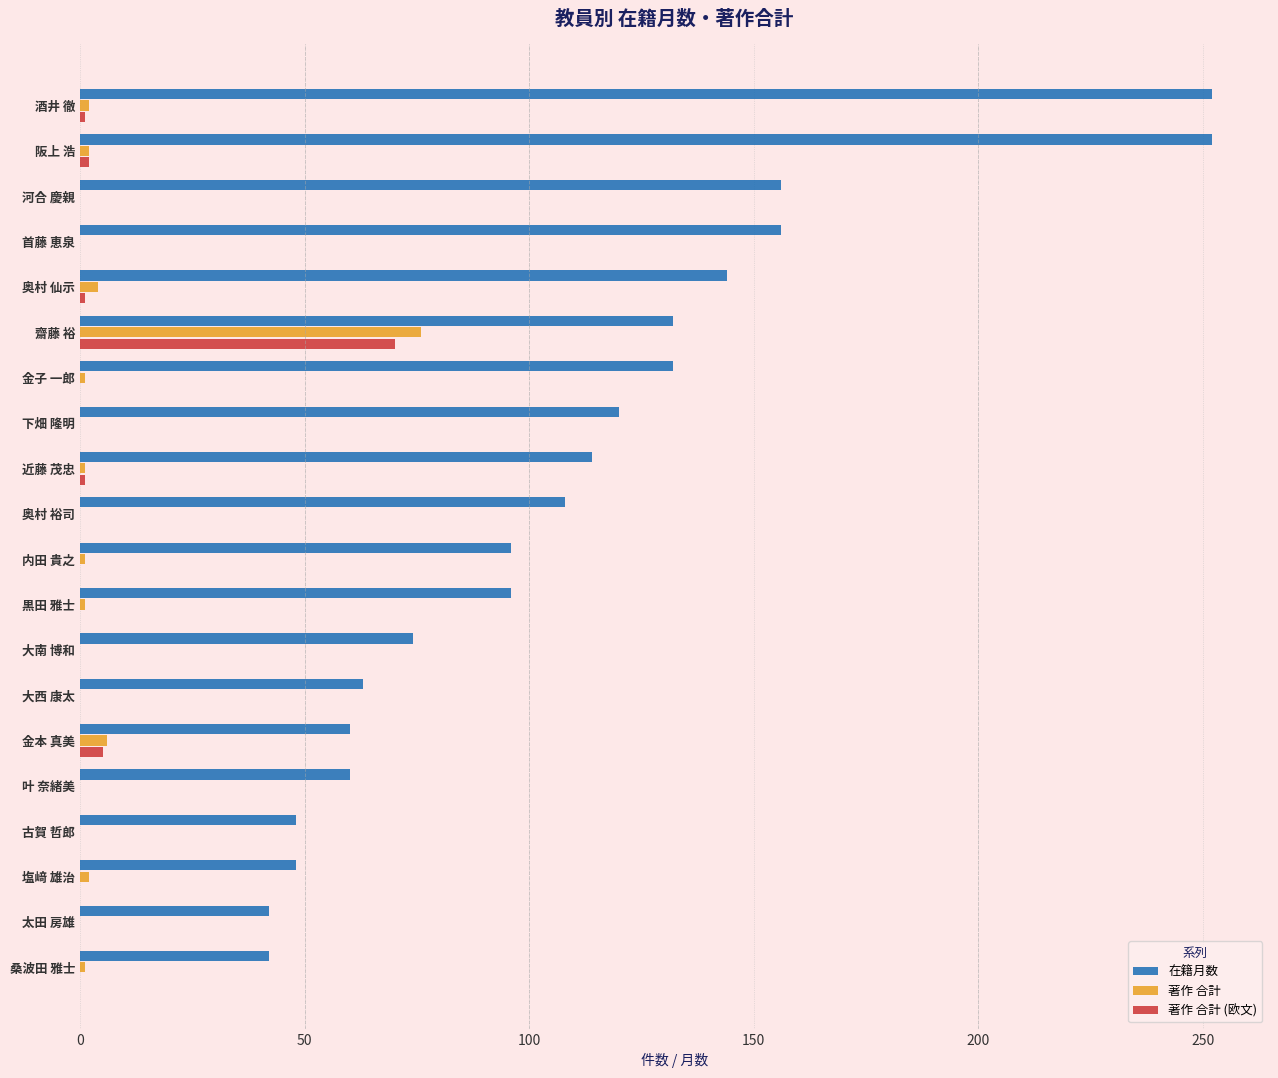

At which category is the sum across all series the highest?

齋藤 裕